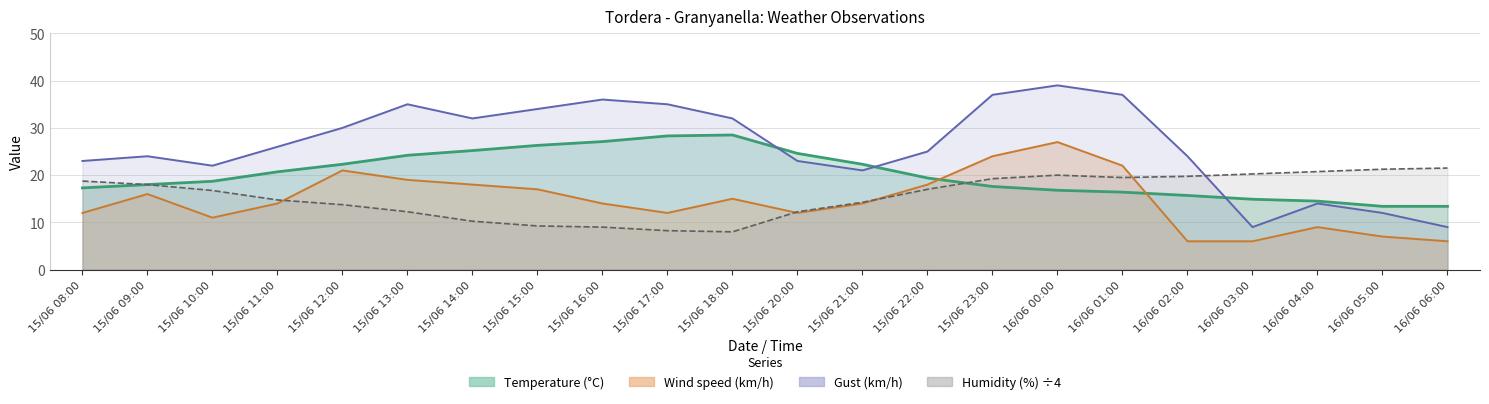

What is the difference between the Wind speed (km/h) values at 16/06 05:00 and 15/06 16:00?

7.0